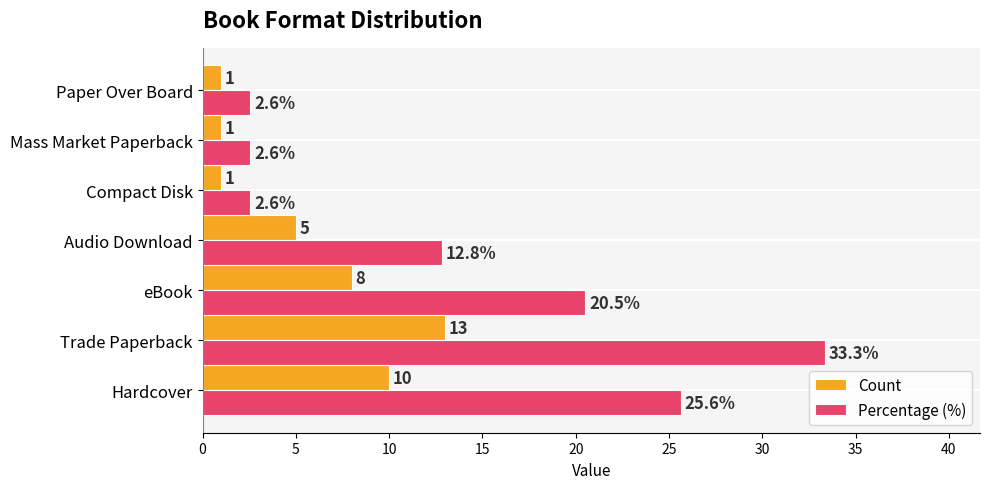

Which series changed the most between eBook and Mass Market Paperback?

Percentage (%)